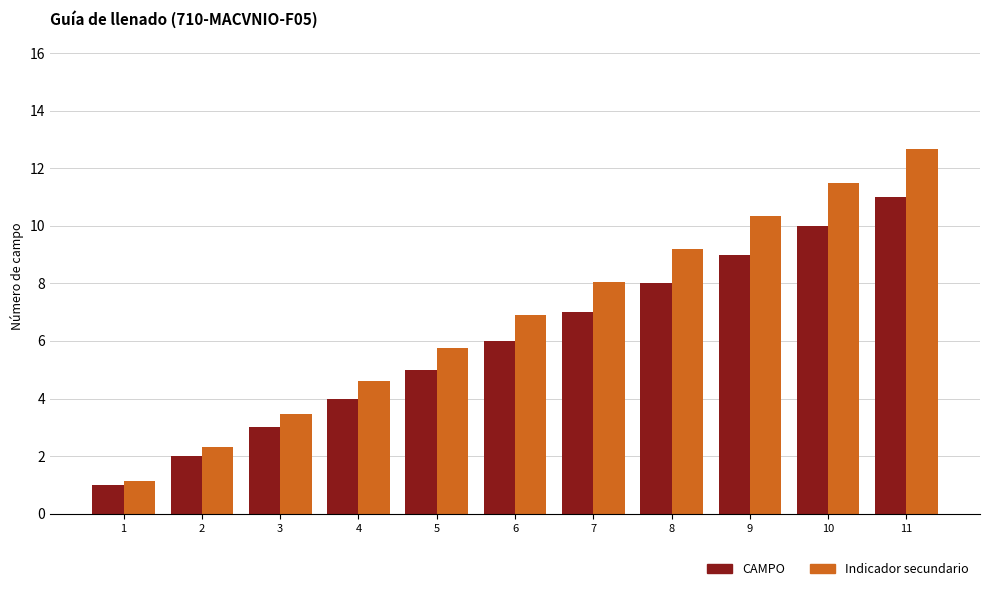

What is the total value across all series at 2?

4.3